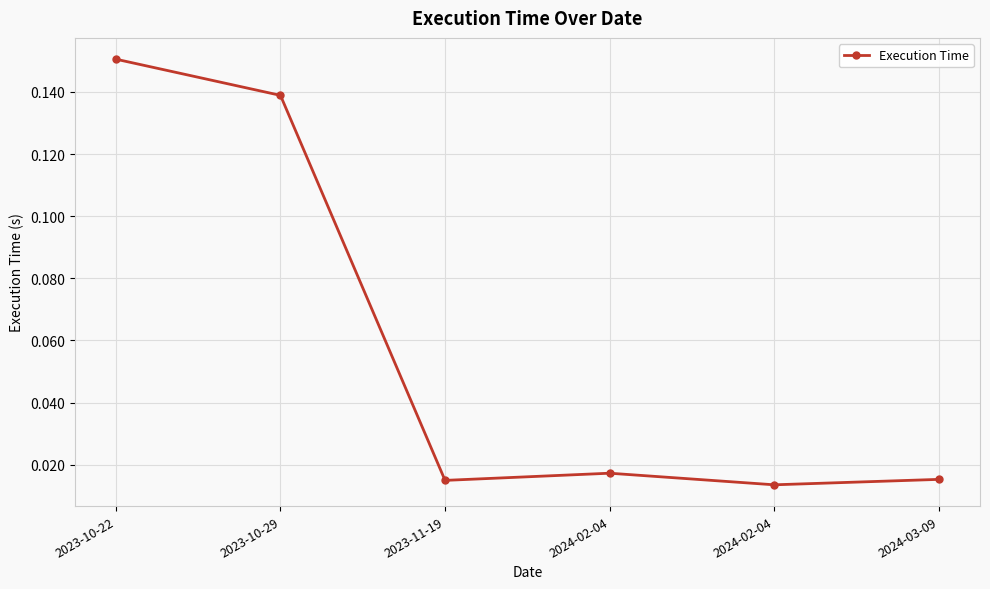

Rank the categories by value from highest to lowest.

2023-10-22, 2023-10-29, 2024-02-04, 2024-03-09, 2023-11-19, 2024-02-04